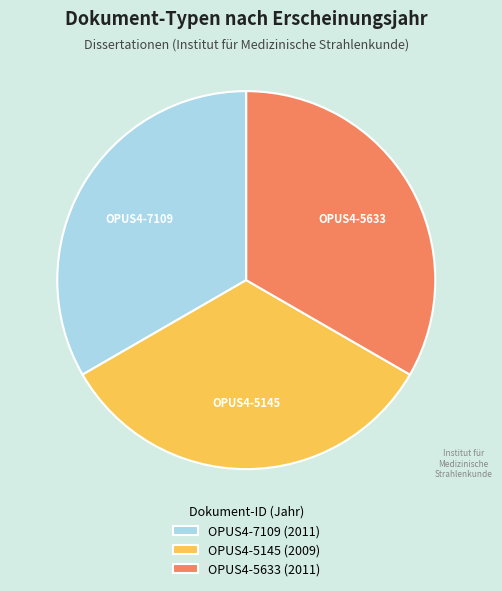

What is the ratio of the value at OPUS4-7109 (2011) to the value at OPUS4-5633 (2011)?

1.0